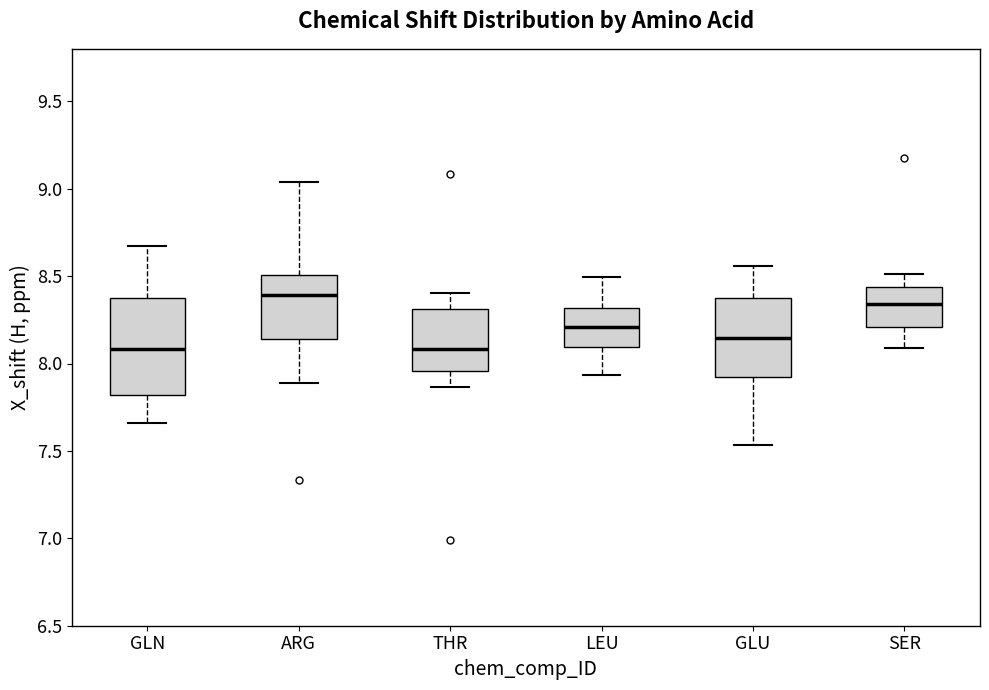

Where does the median line of the box for LEU sit on the y-axis? The values are not printed on the chart, so give them approximately, as read against the axis.

8.20